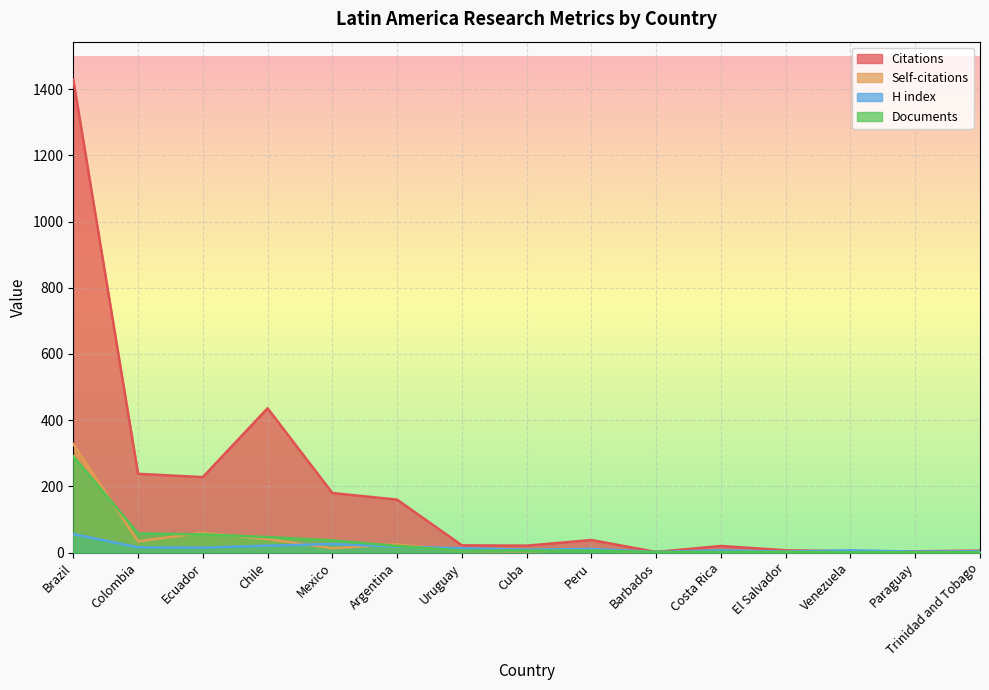

At how many categories does at least one series exceed 1042?

1